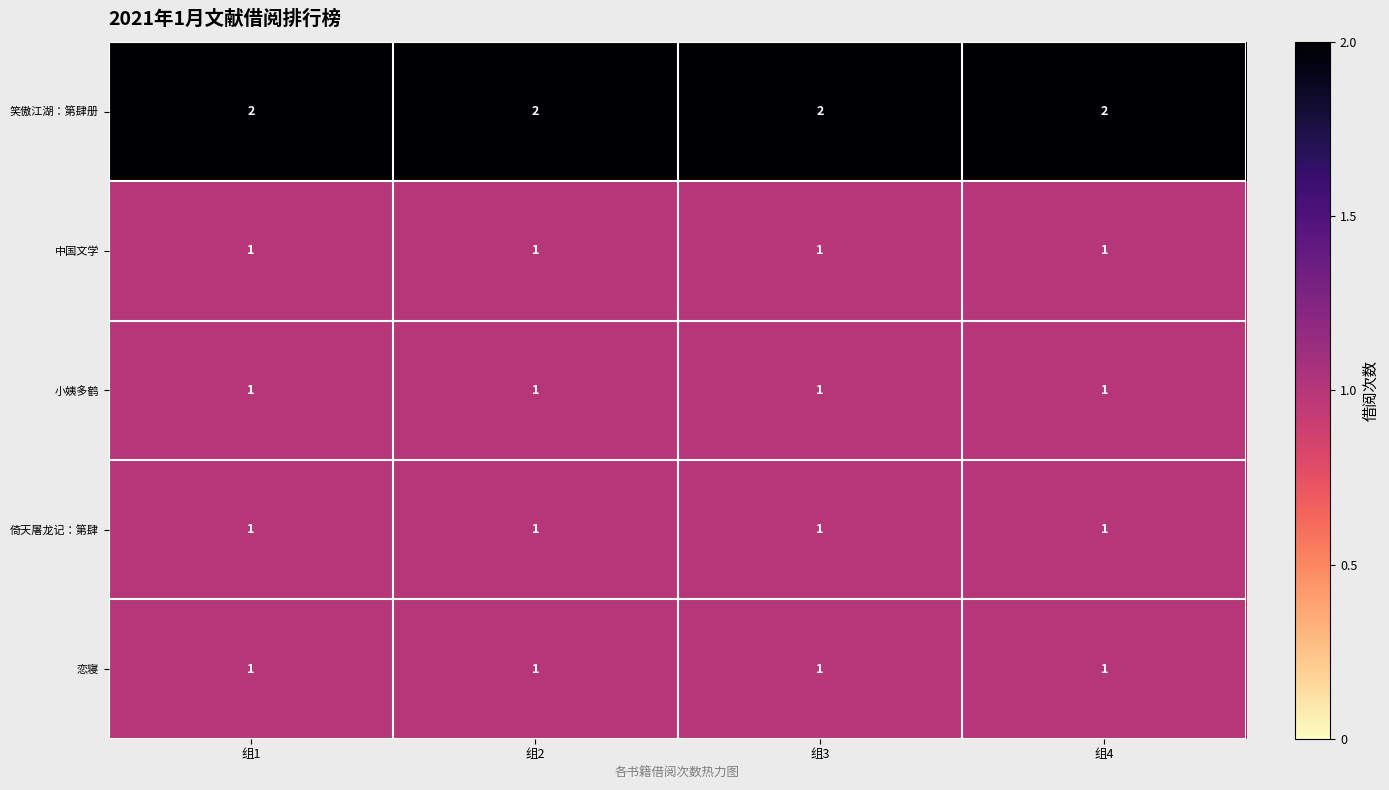

What is the smallest value displayed?

1